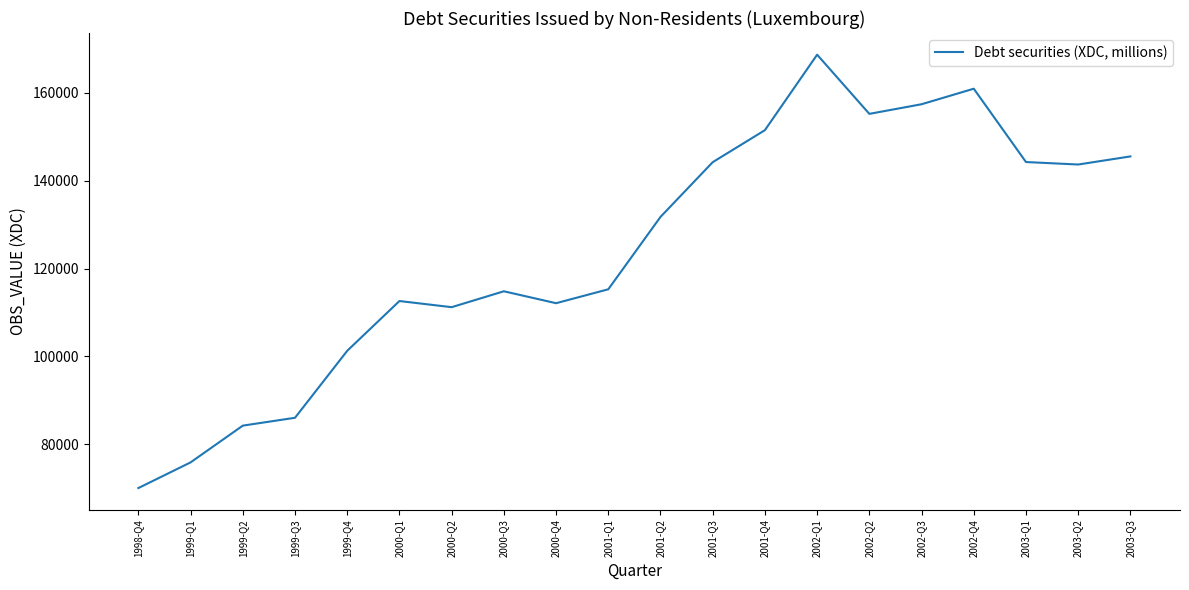

How many lines are shown in the chart?

1